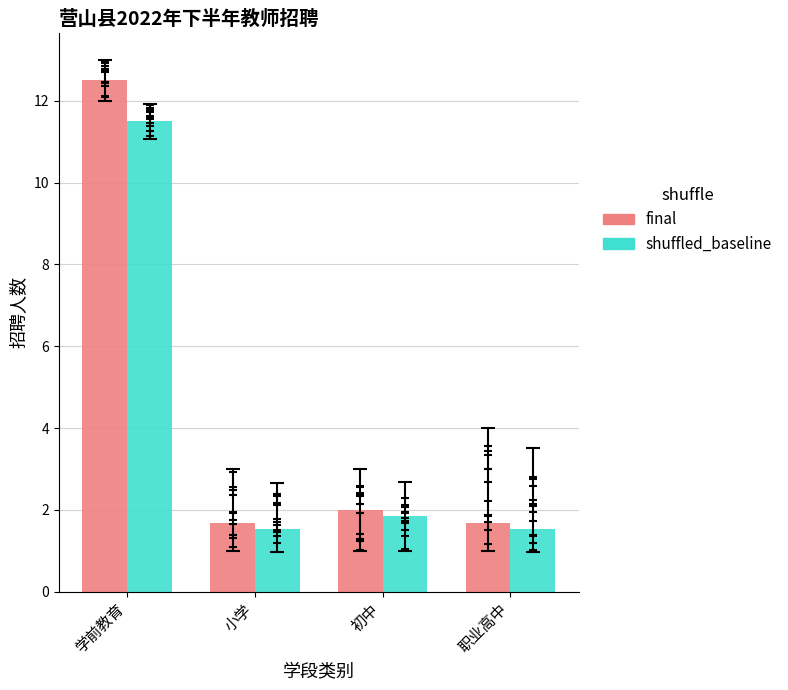

Which series has the widest spread of Y values?

final